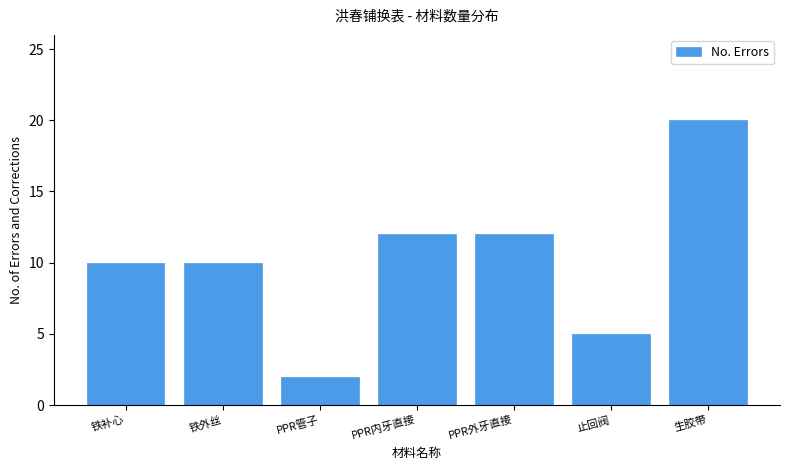

Reading left to right, transcribe all the data shown in this chart.

10	10	2	12	12	5	20